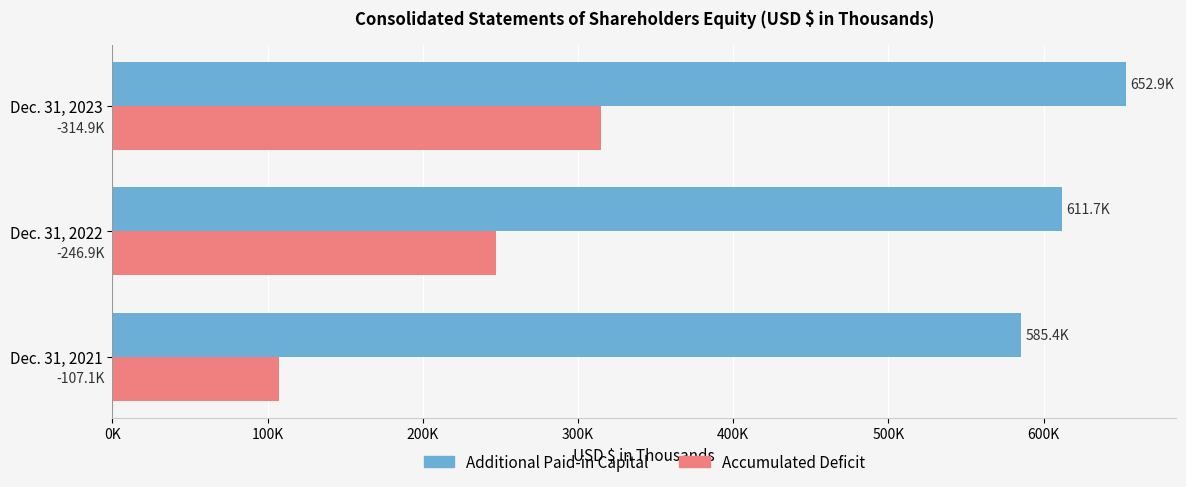

Reading right to left, list all the values displayed in this chart.

Additional Paid-in Capital: 652880	611739	585397
Accumulated Deficit: 314917	246915	107110